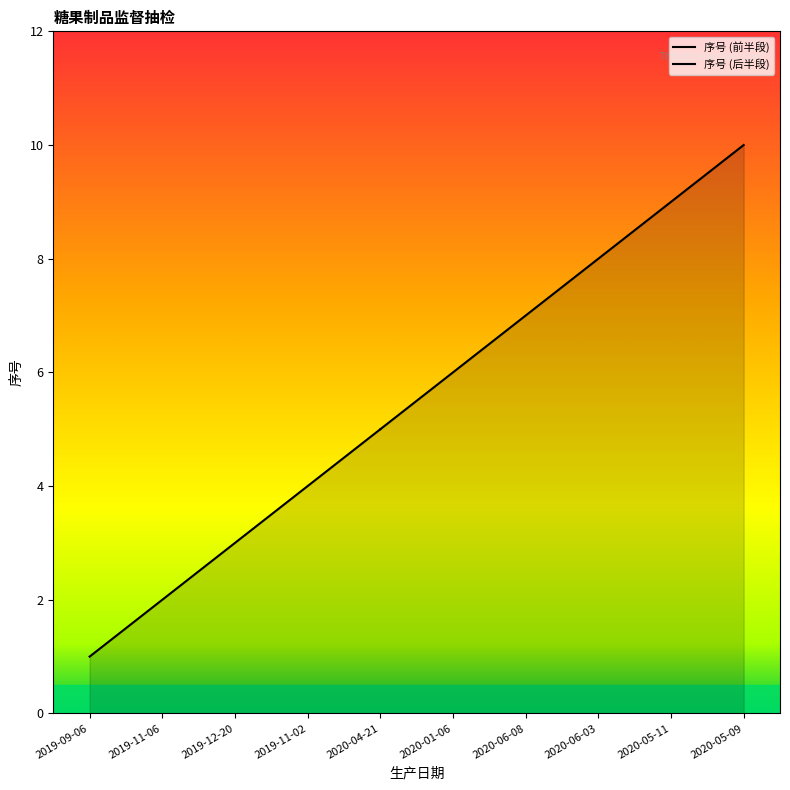

What is the difference between the values at 2019-12-20 and 2020-05-11?

6